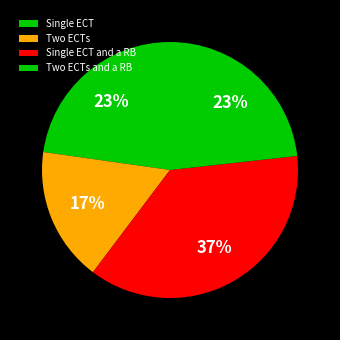

Rank the categories by value from lowest to highest.

Two ECTs, Single ECT, Two ECTs and a RB, Single ECT and a RB